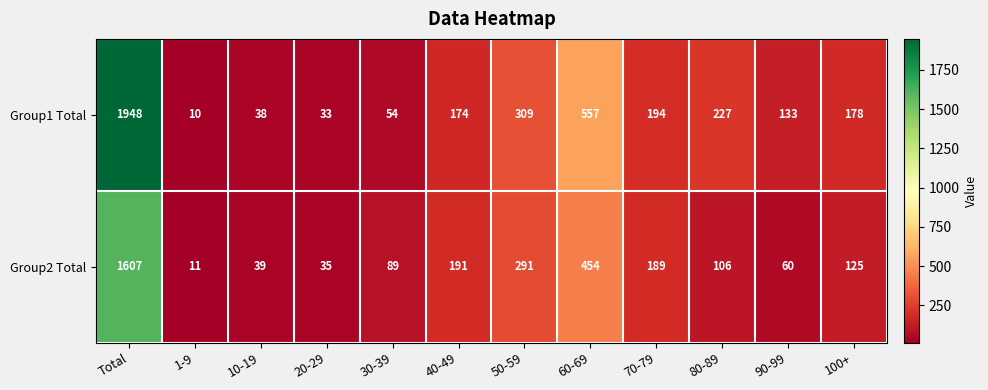

Between 20-29 and 40-49, which series saw the biggest shift?

Group2 Total